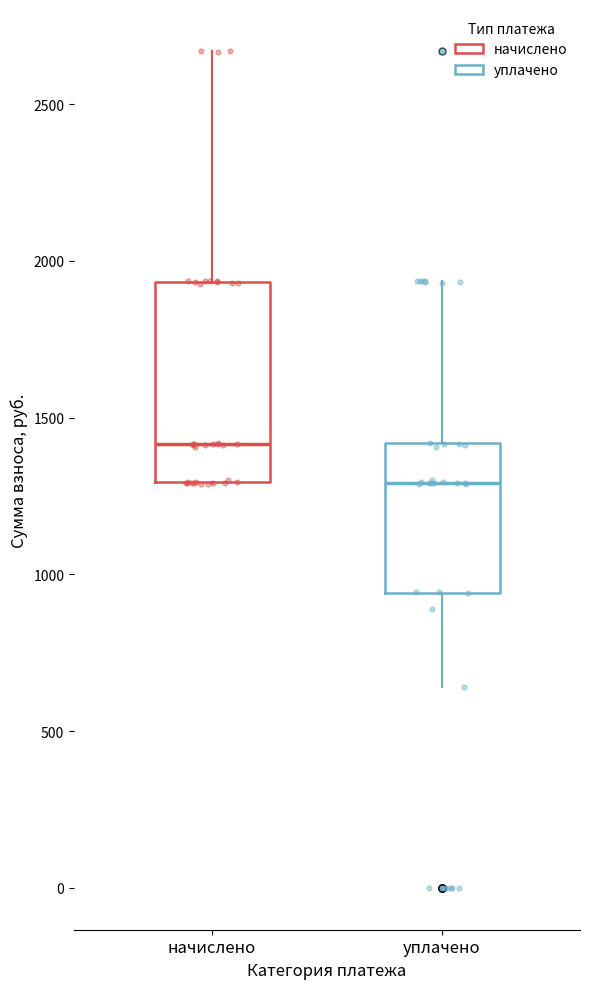

Which box's median line is the highest?

начислено